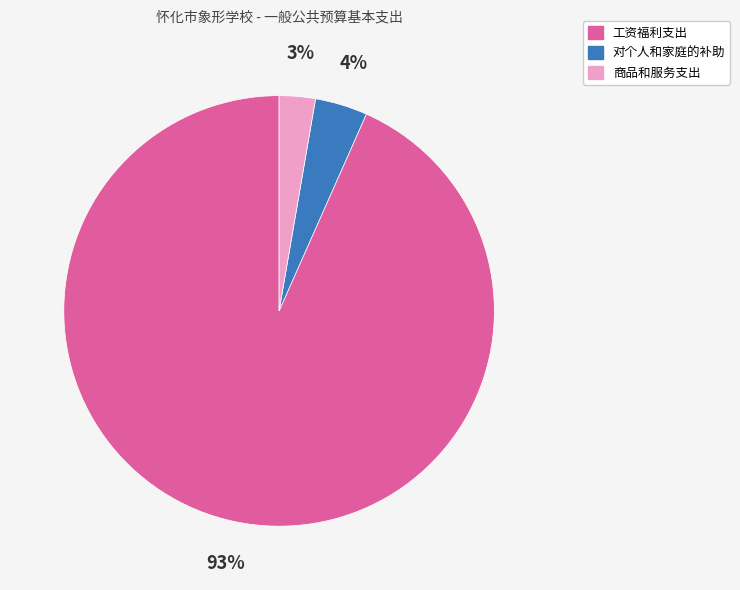

To the nearest percent, what percentage of the pie is 商品和服务支出?

3%